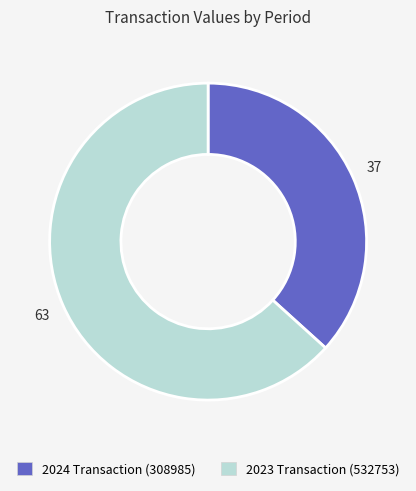

Is it true that 2024 Transaction (308985) is 42% of the pie?

False